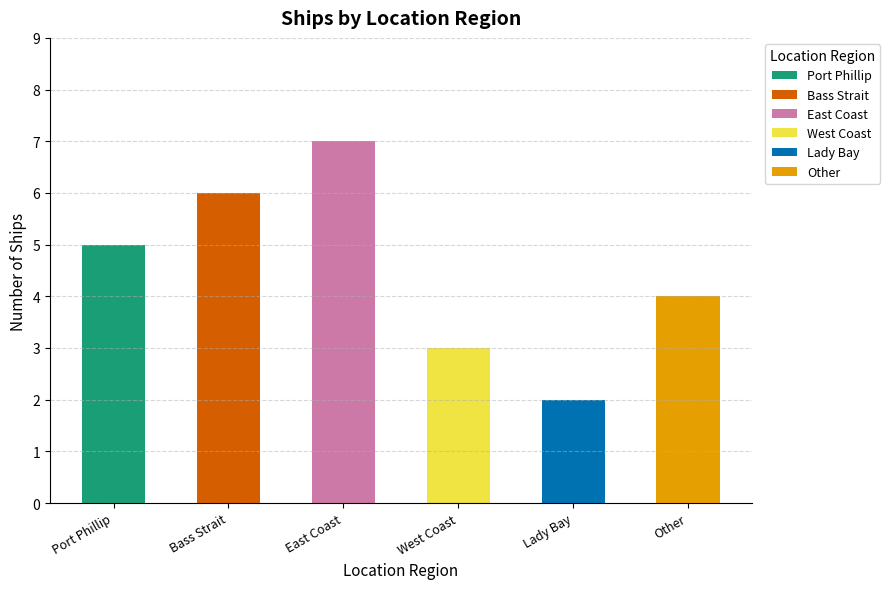

How many values are below 5?

3